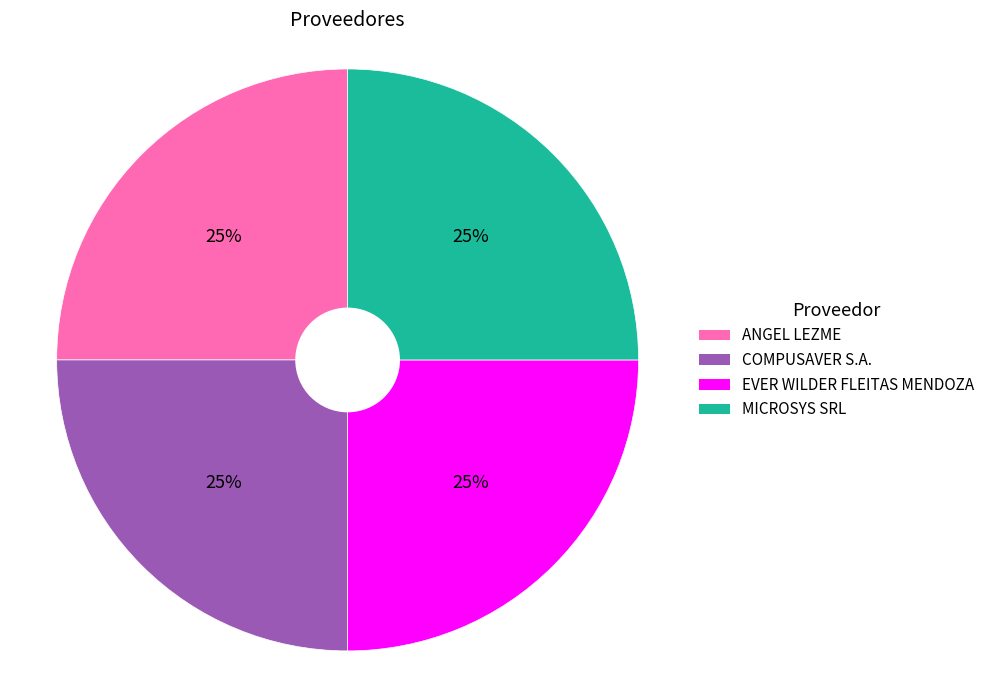

Count the number of slices in the pie.

4